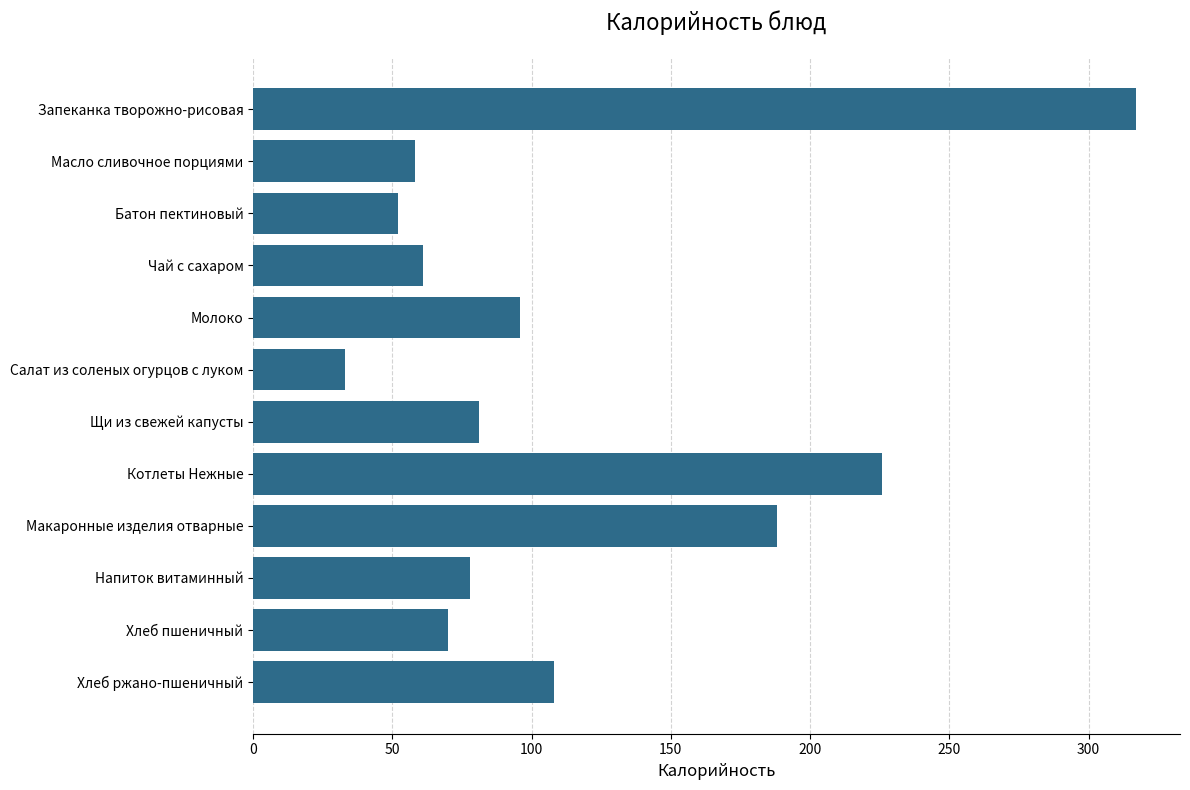

What is the difference between the maximum and minimum values?

284